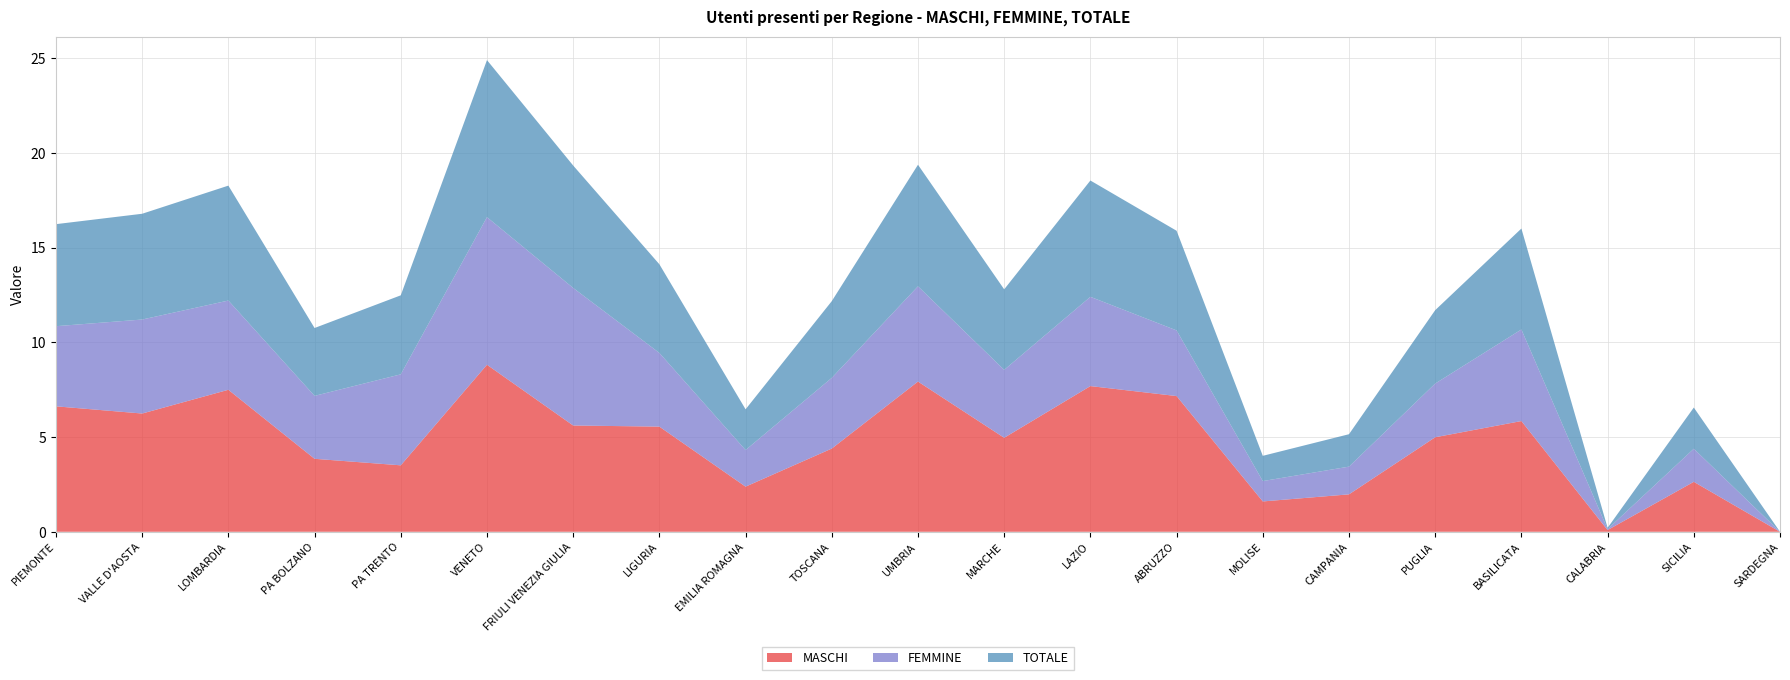

Reading left to right, what are all the values shown in this chart?

MASCHI: 6.6	6.2	7.5	3.9	3.5	8.8	5.6	5.6	2.4	4.4	7.9	5.0	7.7	7.2	1.6	2.0	5.0	5.8	0.1	2.6	0.0
FEMMINE: 4.2	5.0	4.7	3.3	4.8	7.8	7.3	3.9	1.9	3.7	5.0	3.6	4.7	3.5	1.1	1.5	2.8	4.8	0.0	1.7	0.0
TOTALE: 5.4	5.6	6.1	3.6	4.2	8.3	6.5	4.7	2.2	4.0	6.4	4.3	6.1	5.3	1.3	1.7	3.9	5.3	0.1	2.2	0.0